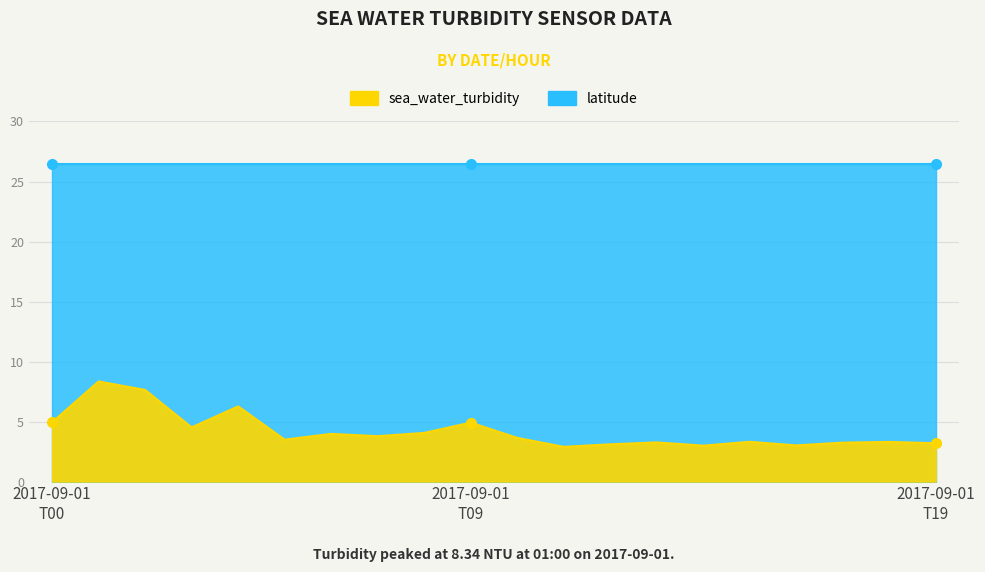

True or false: there are more than 1 points higher than both neighbors.

True